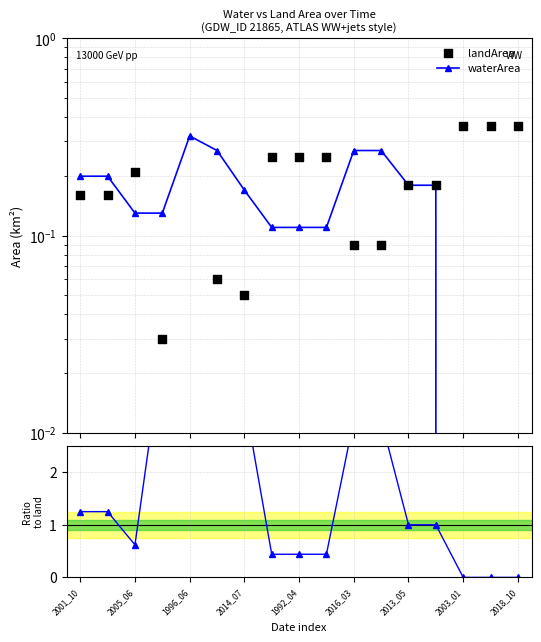

At which category is the sum across all series the highest?

2016_03